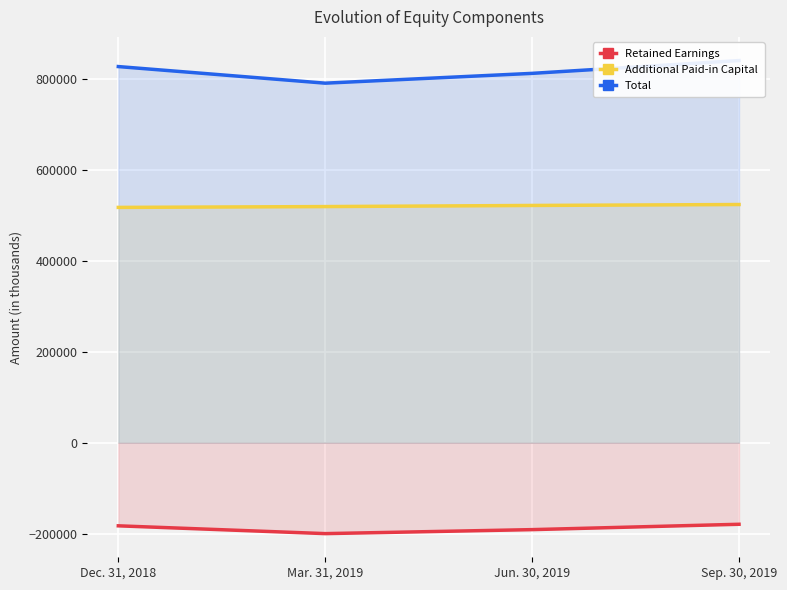

True or false: Additional Paid-in Capital has more than 0 interior local peaks.

False